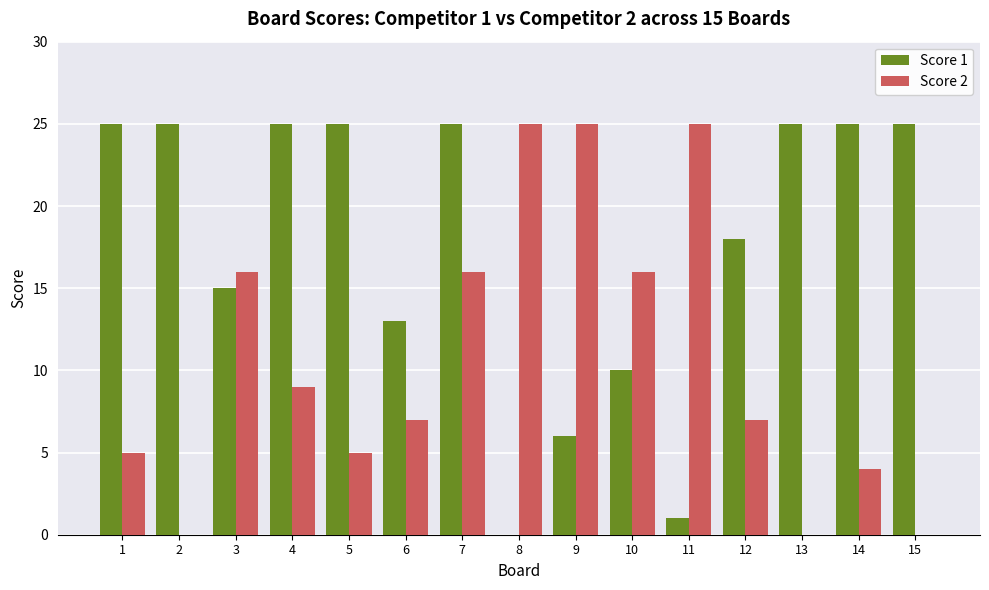

Is it true that Score 1 equals 1 at 11?

True